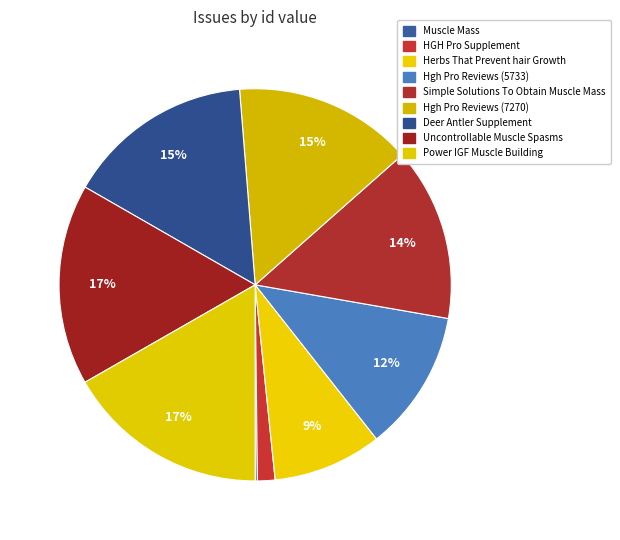

True or false: Herbs That Prevent hair Growth accounts for 19% of the total.

False